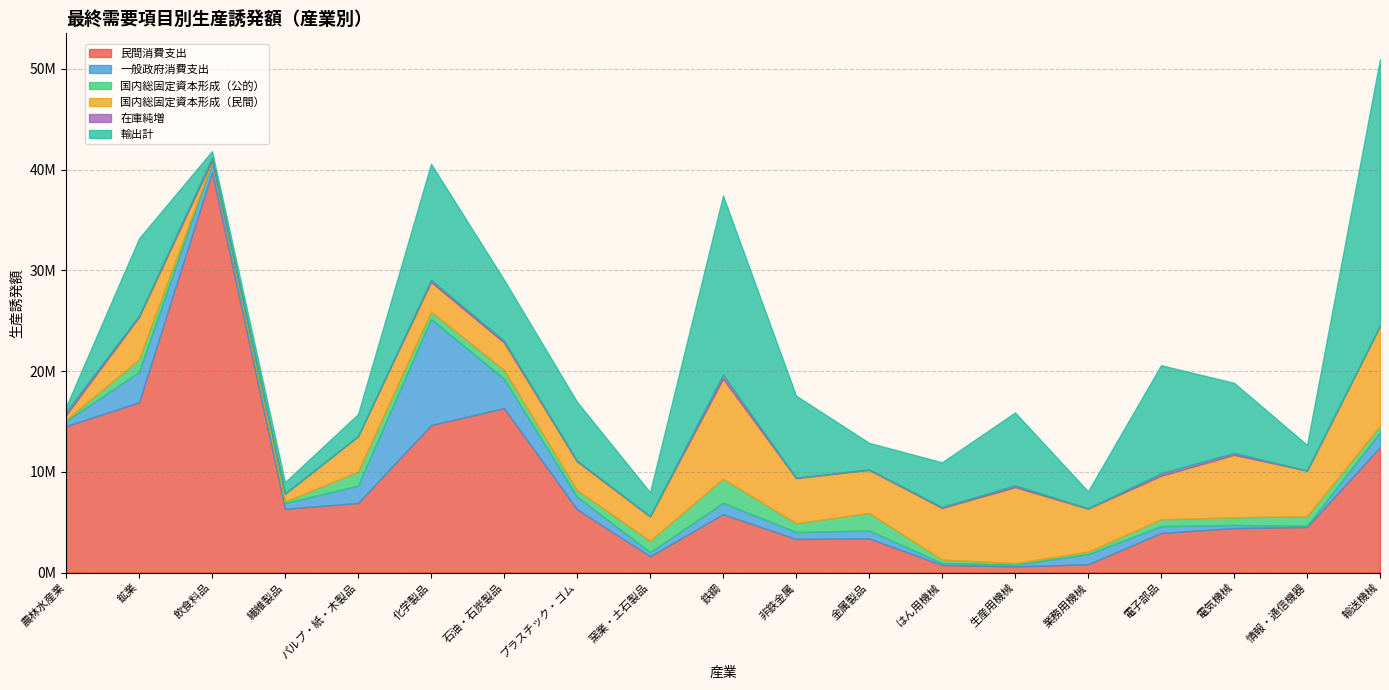

True or false: 民間消費支出 has more than 2 points higher than both neighbors.

True